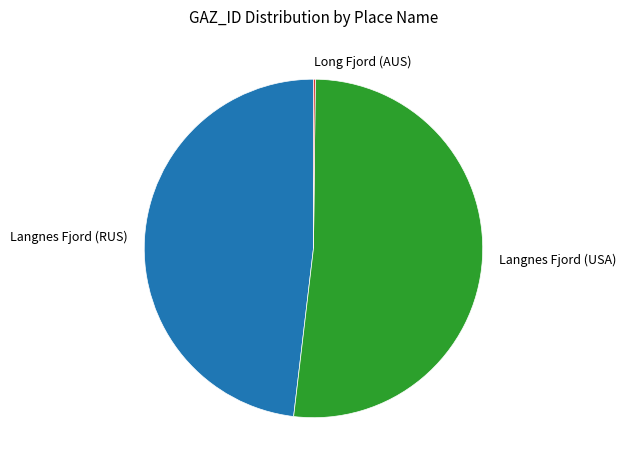

Combined, do Langnes Fjord (RUS) and Langnes Fjord (USA) account for over 50%?

Yes